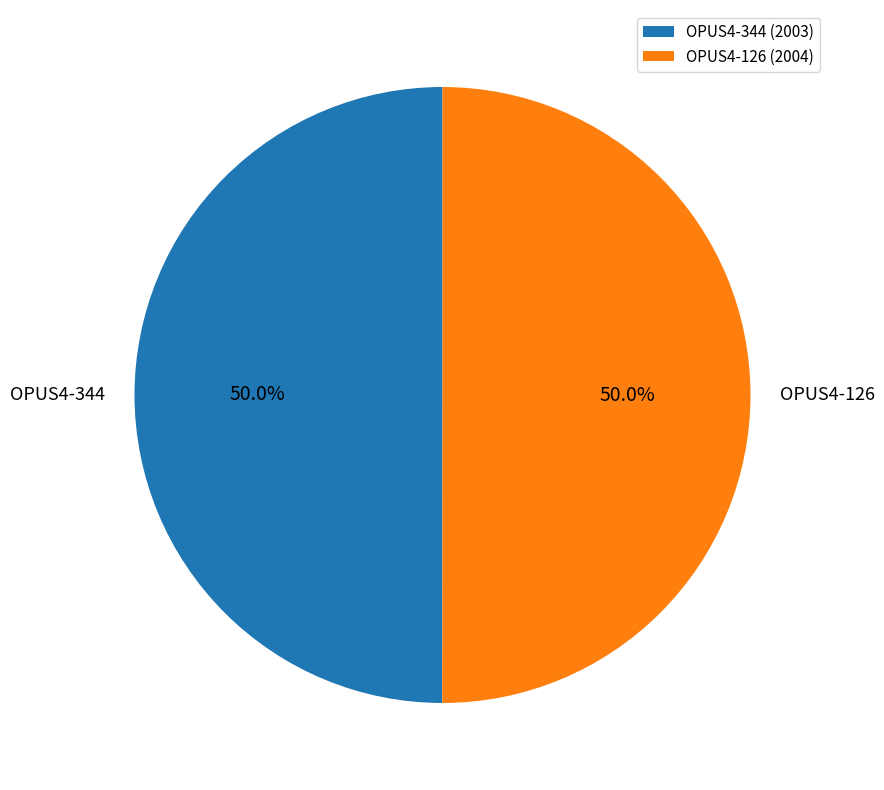

To the nearest percent, what portion does OPUS4-344 represent?

50%